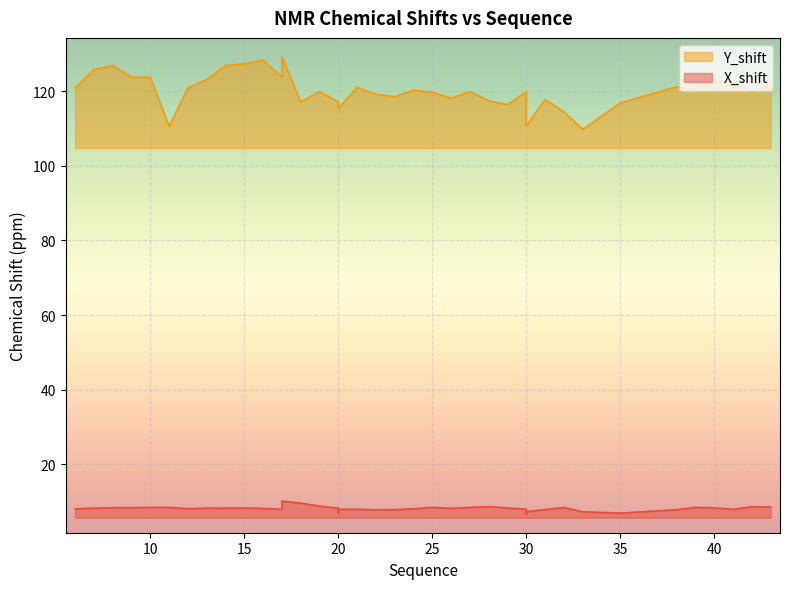

At how many categories does at least one series exceed 27?

40